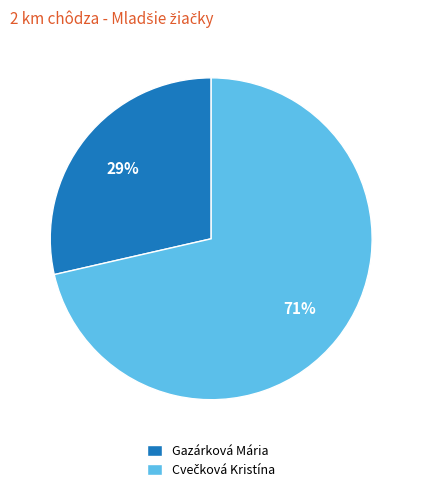

To the nearest percent, what is the average slice percentage?

50%